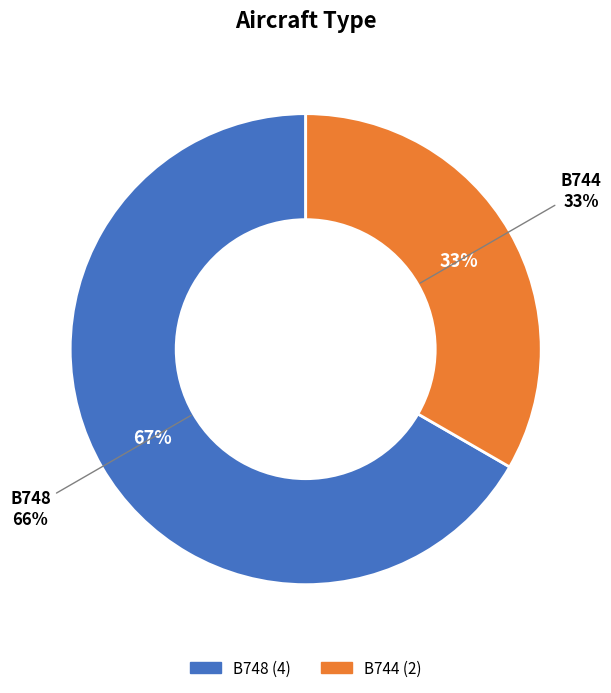

True or false: B748 accounts for 67% of the total.

True